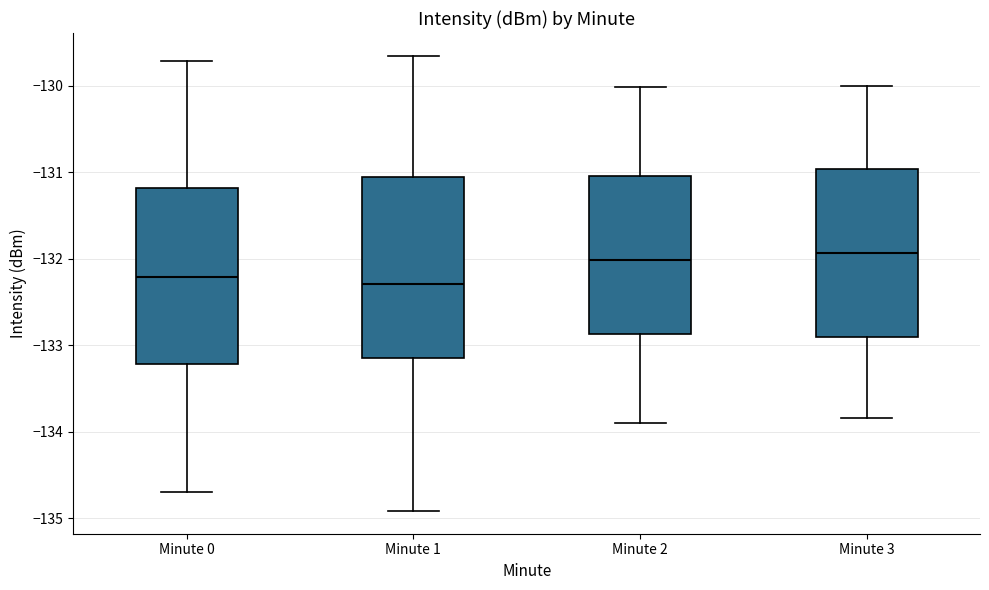

Reading left to right, read every box against the y-axis: the position of its median line, the range the box covers, and the ends of its whiskers. The values are not printed on the chart, so give them approximately, as read against the axis.

Minute 0: median -132.2, box -133.2 to -131.2, whiskers -134.7 to -129.7
Minute 1: median -132.3, box -133.1 to -131.1, whiskers -134.9 to -129.7
Minute 2: median -132.0, box -132.9 to -131.0, whiskers -133.9 to -130.0
Minute 3: median -131.9, box -132.9 to -131.0, whiskers -133.8 to -130.0